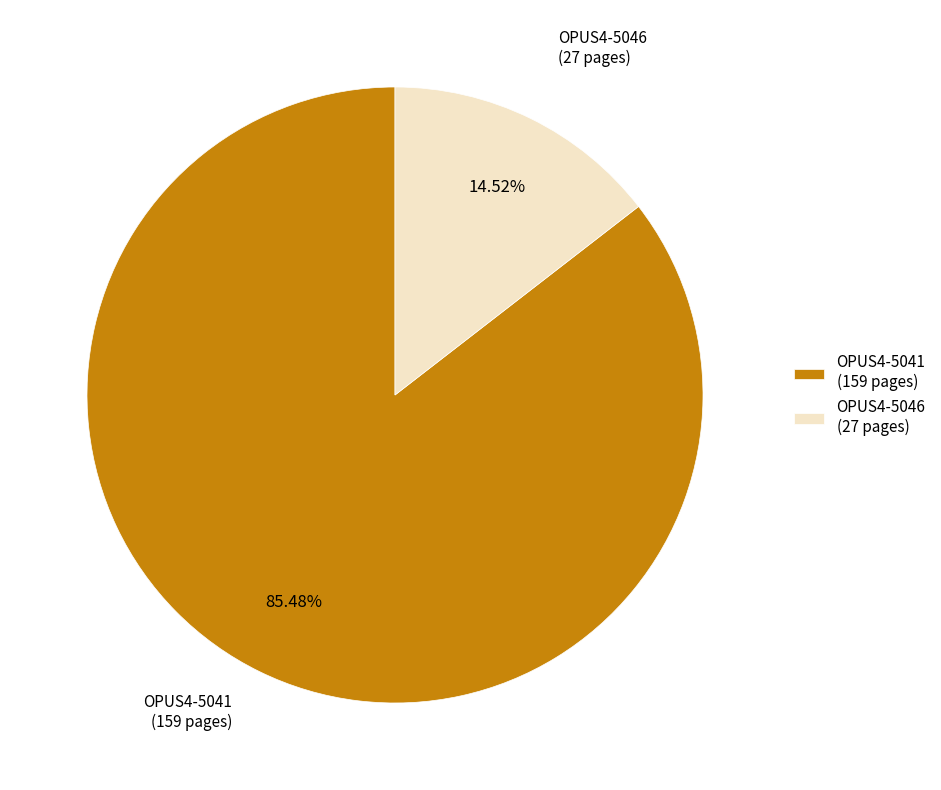

Which category has the biggest portion of the pie?

OPUS4-5041